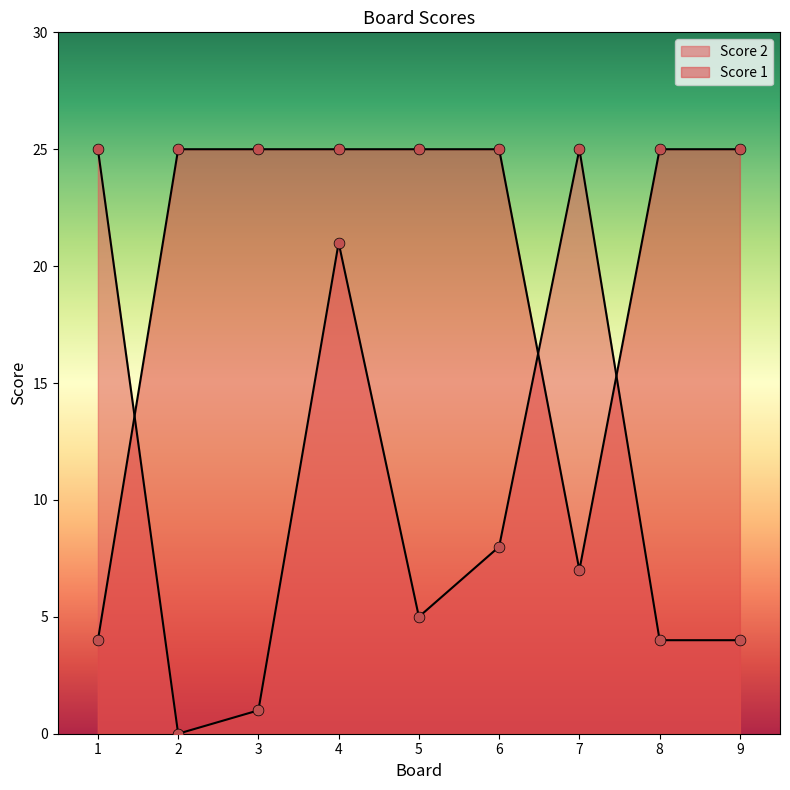

At how many categories does at least one series exceed 18?

9